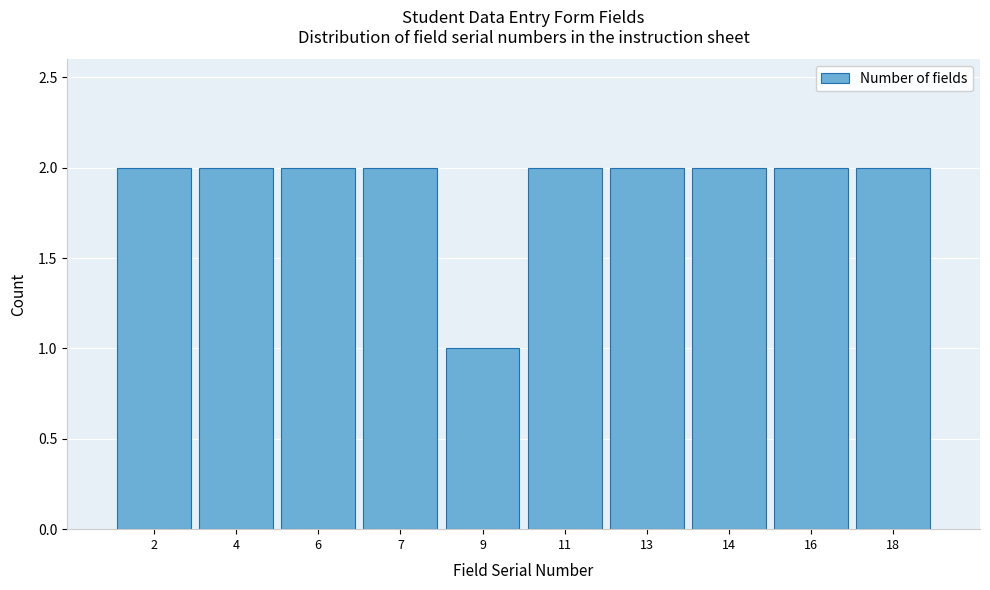

Reading left to right, what are all the values shown in this chart?

2	2	2	2	1	2	2	2	2	2